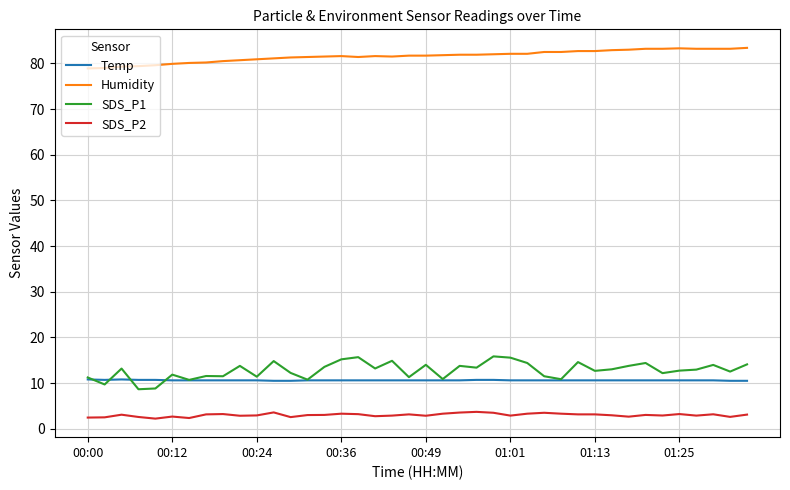

Does the chart display data point markers on the line(s)?

No